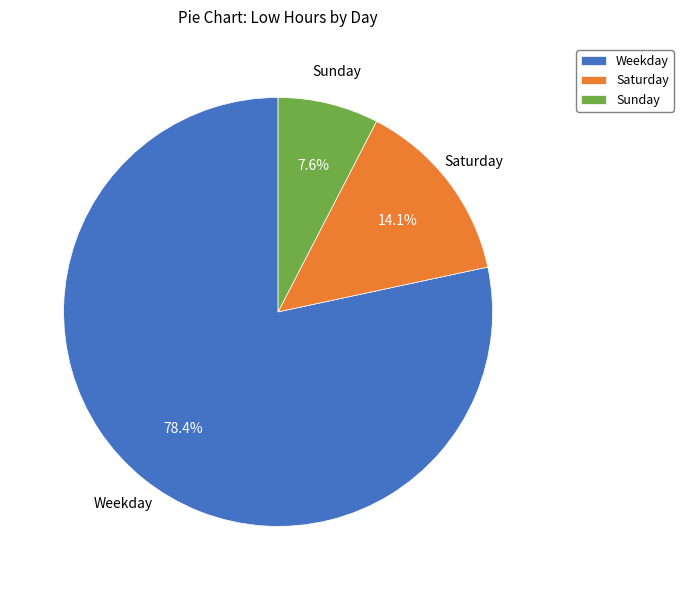

Which category has the smallest portion of the pie?

Sunday